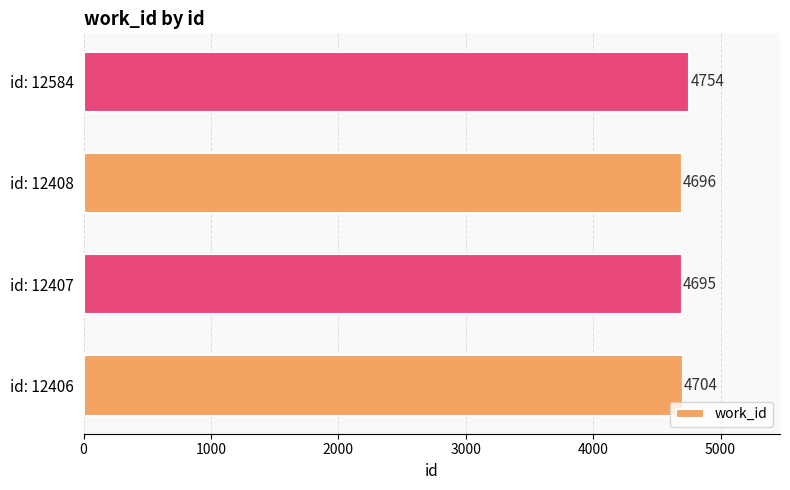

What is the smallest value displayed?

4695